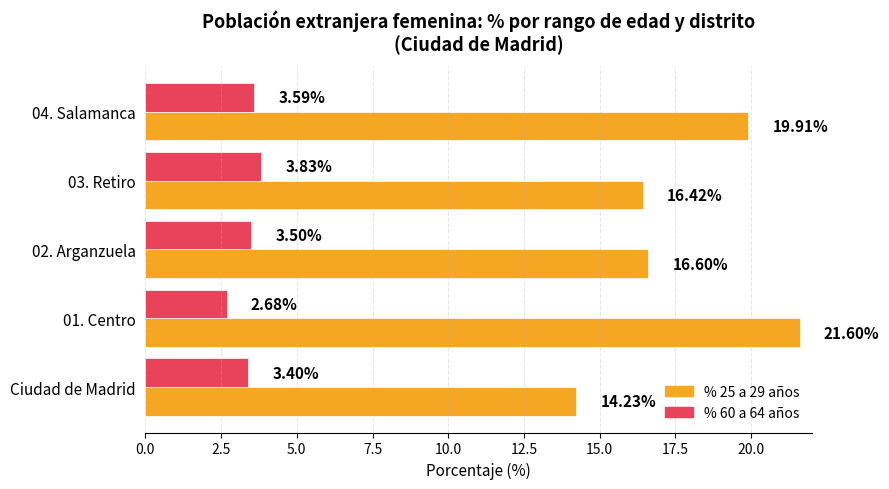

What is the difference between the second highest and second lowest values in the % 25 a 29 años series?

3.5